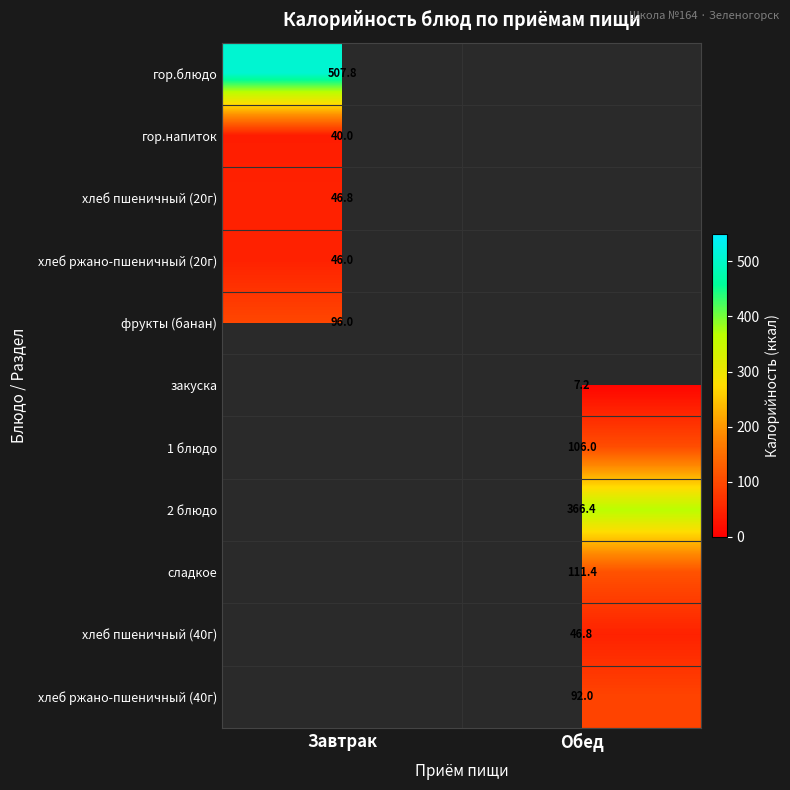

List the labels in order of закуска value, smallest first.

Завтрак, Обед